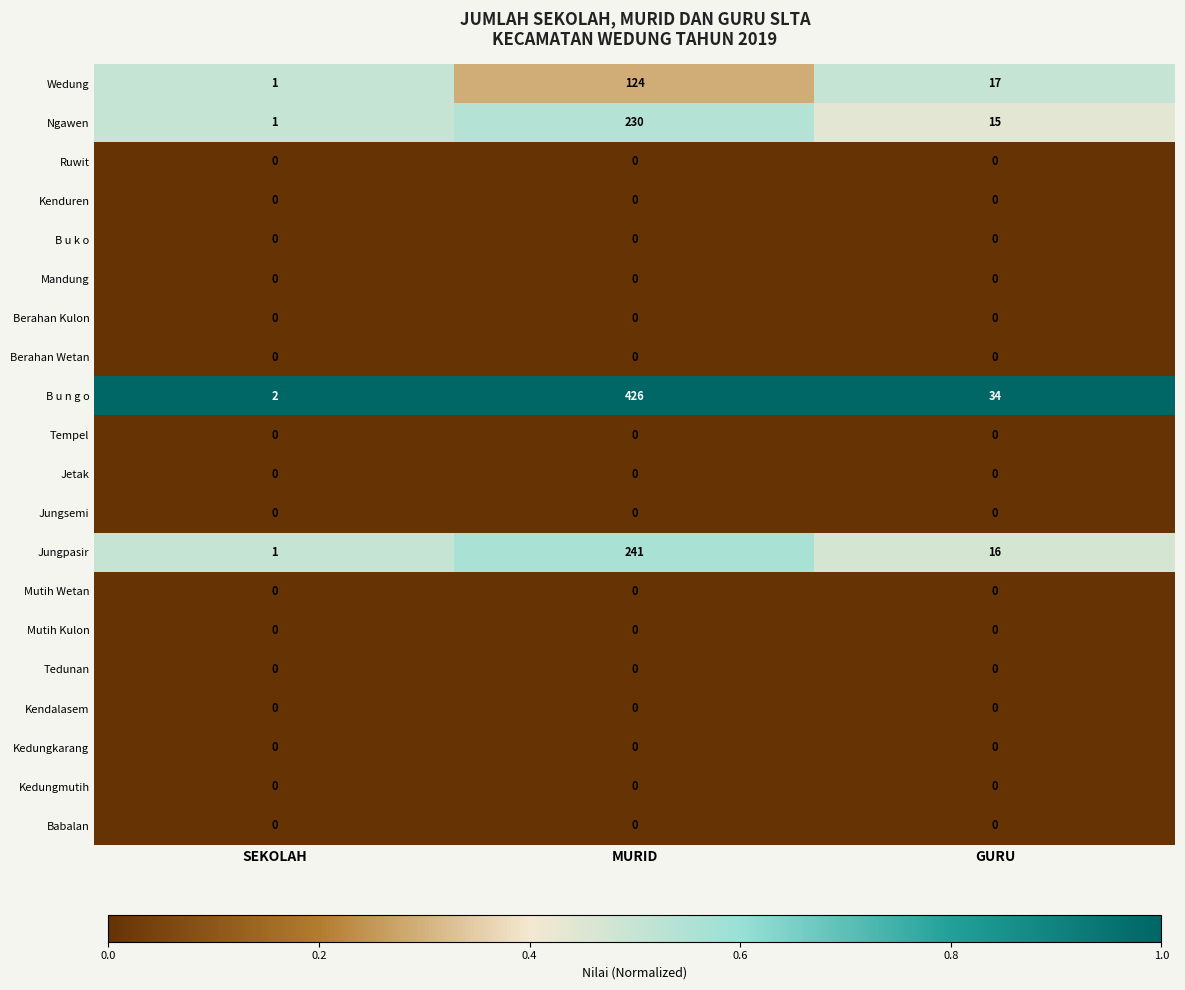

What is the greatest value displayed?

426